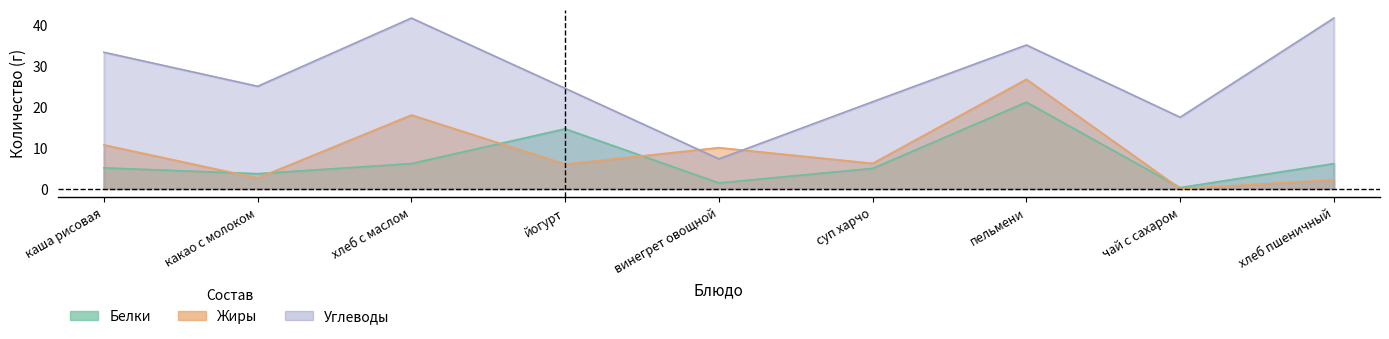

At which label is Белки closest to 10?

хлеб с маслом